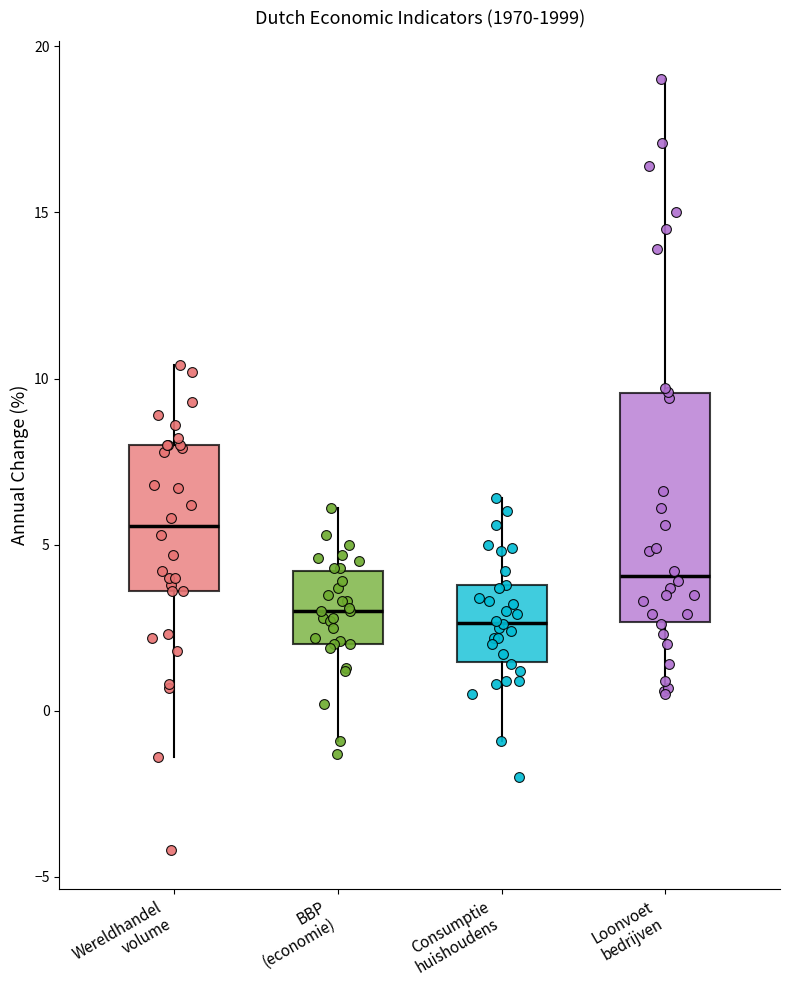

Reading left to right, read every box against the y-axis: the position of its median line, the range the box covers, and the ends of its whiskers. The values are not printed on the chart, so give them approximately, as read against the axis.

Wereldhandel volume: median 5.5, box 3.5 to 8.0, whiskers -1.5 to 10.5
BBP (economie): median 3.0, box 2.0 to 4.0, whiskers -1.0 to 6.0
Consumptie huishoudens: median 2.5, box 1.5 to 4.0, whiskers -1.0 to 6.5
Loonvoet bedrijven: median 4.0, box 2.5 to 9.5, whiskers 0.5 to 19.0